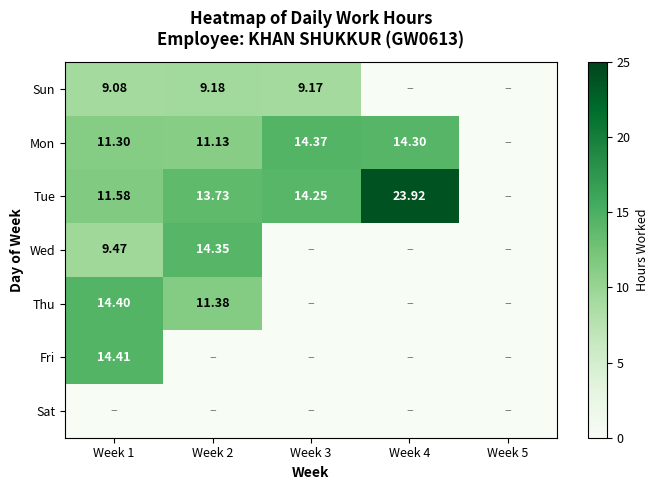

Is it true that Tue equals 13.7 at Week 2?

True